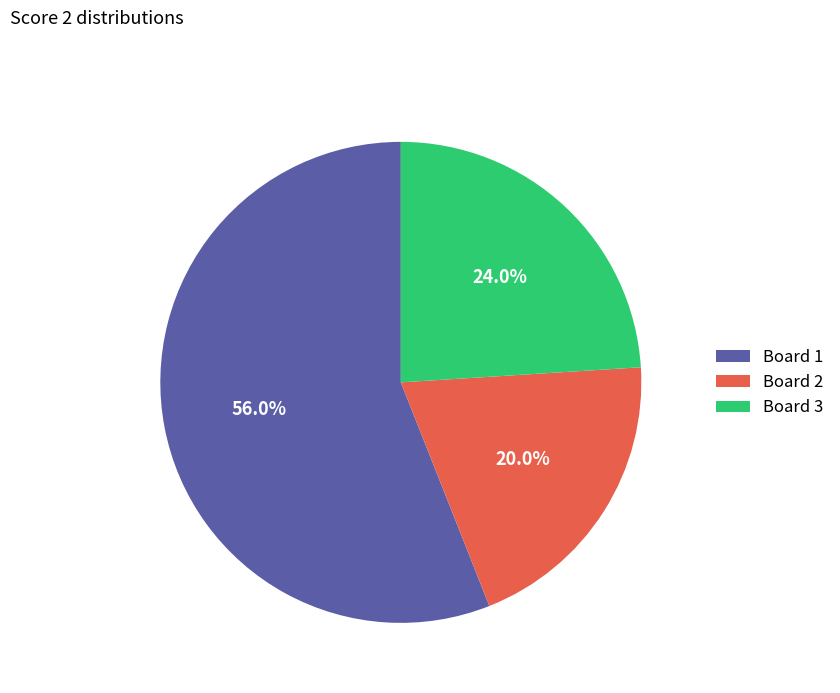

Between Board 1 and Board 3, which is larger?

Board 1